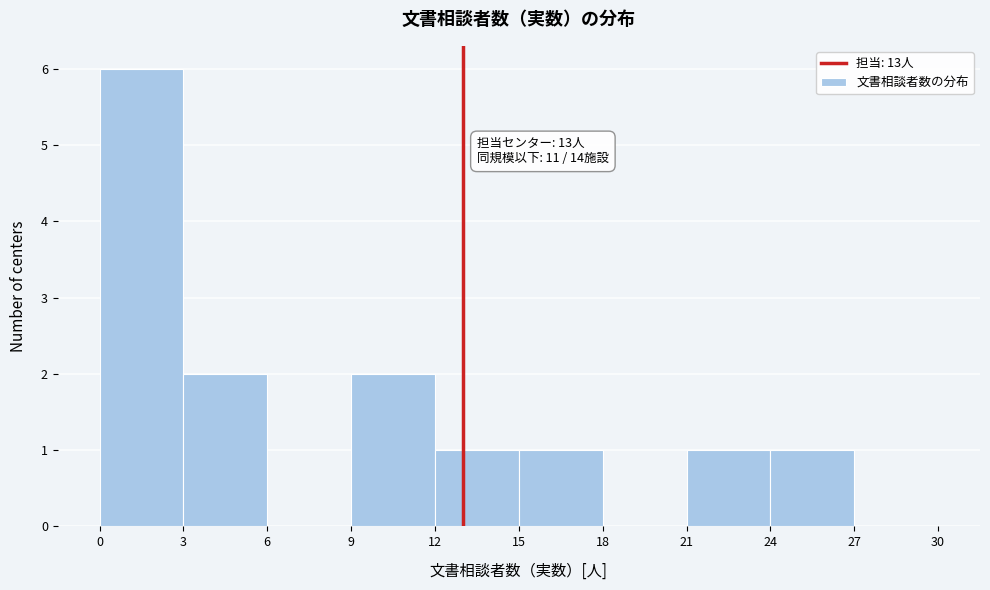

Which range on the x-axis has the tallest bar?

0 to 3